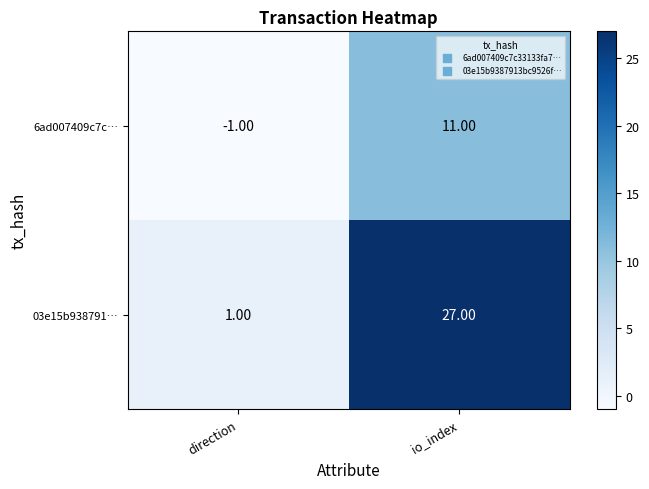

Rank the series by their average value, from highest to lowest.

03e15b938791…, 6ad007409c7c…